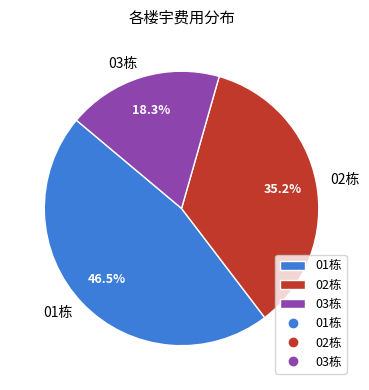

Does 01栋 account for over 50% of the chart?

No